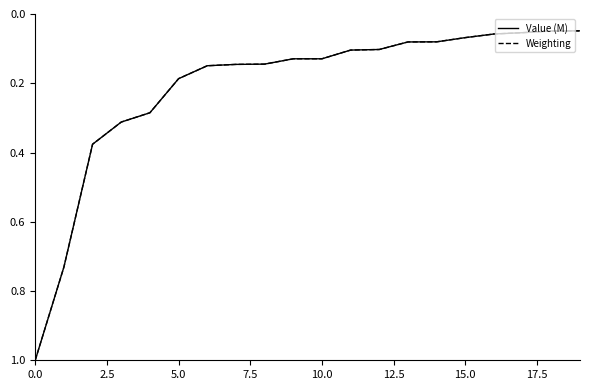

What is the highest value of the Value (M) series?

1.0